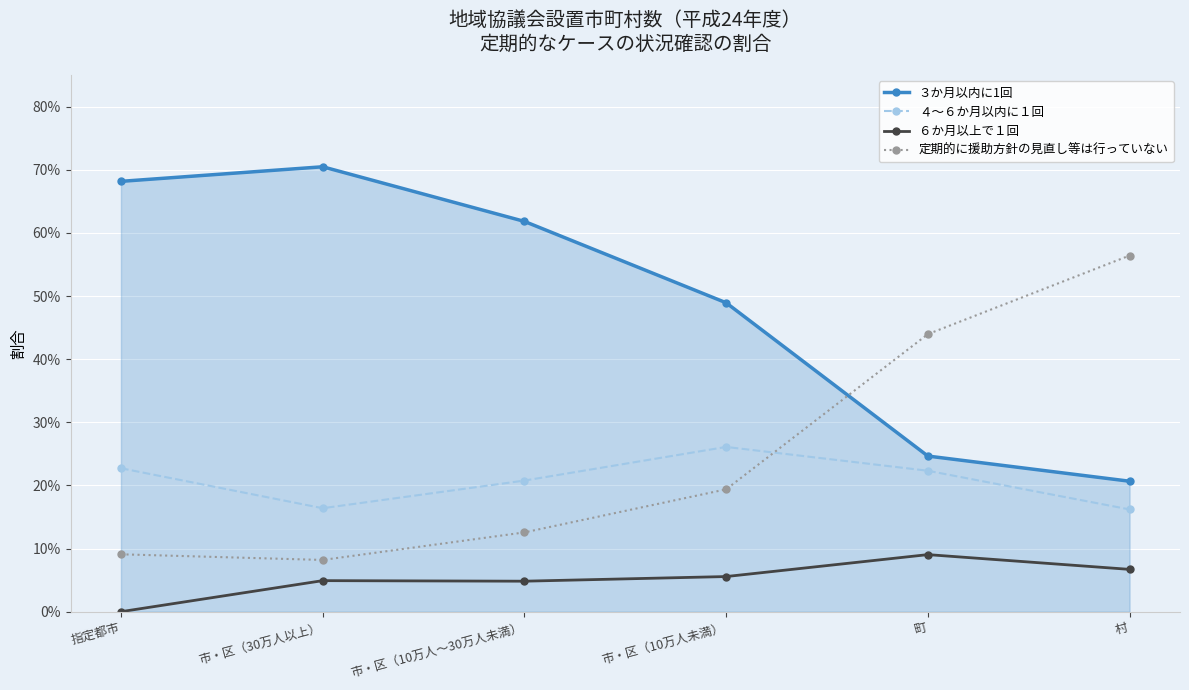

Which series changed the most between 指定都市 and 市・区（30万人以上）?

４～６か月以内に１回